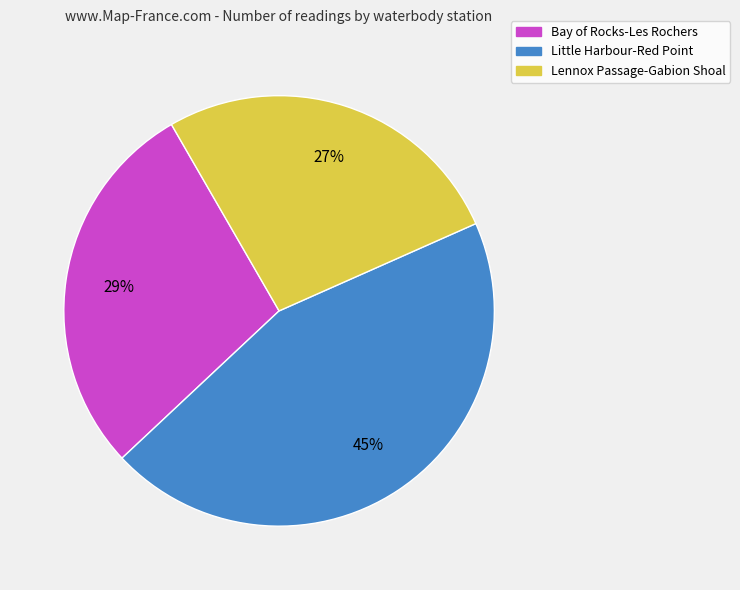

How many slices are in this pie chart?

3